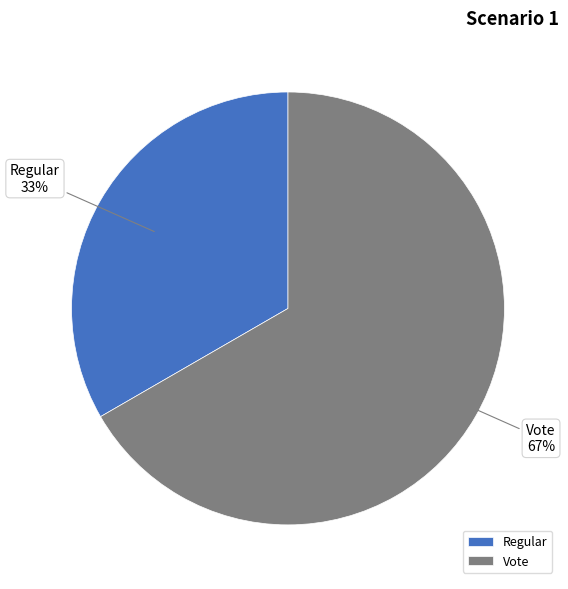

Rank the categories by value from highest to lowest.

Vote, Regular